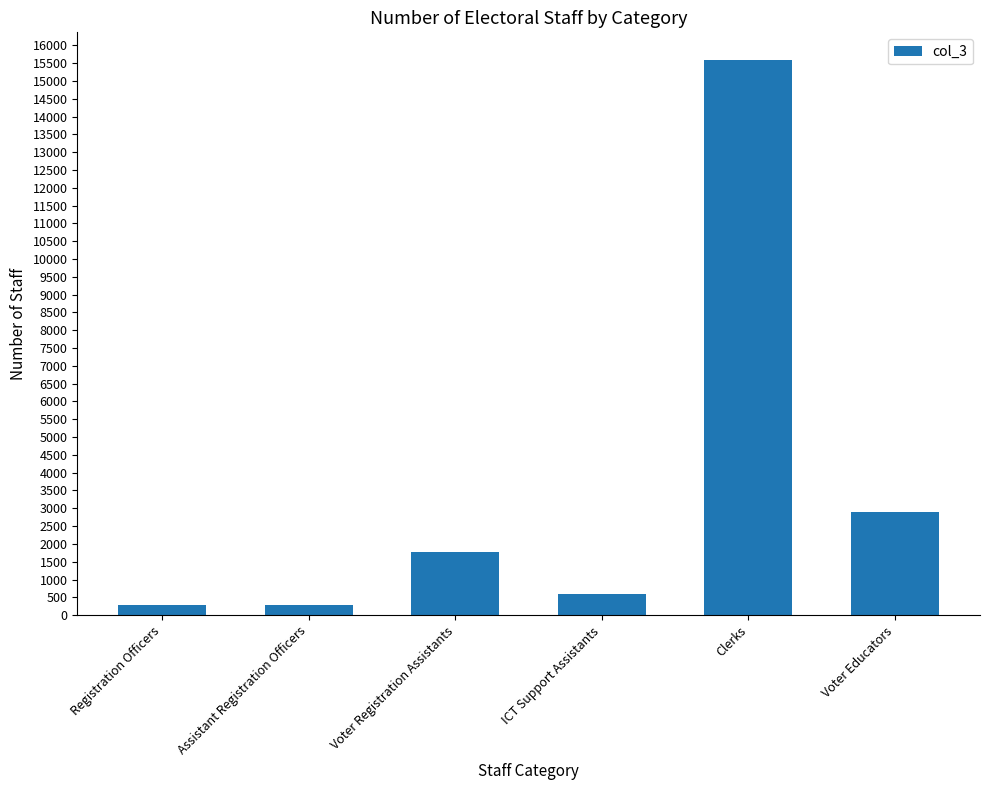

Reading left to right, transcribe all the data shown in this chart.

Registration Officers=290	Assistant Registration Officers=290	Voter Registration Assistants=1775	ICT Support Assistants=580	Clerks=15586	Voter Educators=2900